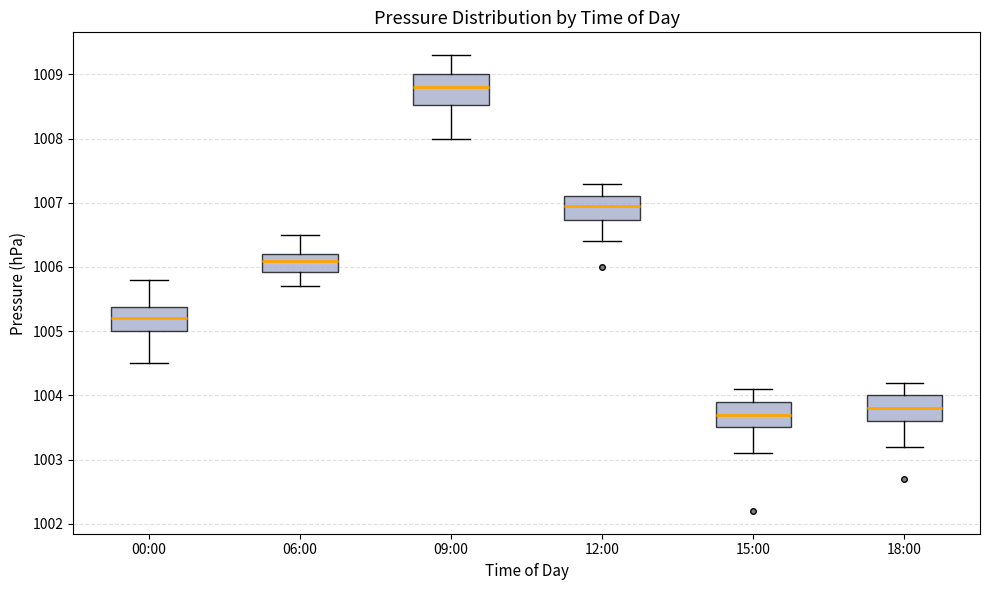

Reading left to right, transcribe this box plot: for each box, give where its median line is, the range the box spans, and where its two whiskers end, as read against the y-axis. The values are not printed on the chart, so give them approximately, as read against the axis.

00:00: median 1005.2, box 1005.0 to 1005.4, whiskers 1004.5 to 1005.8
06:00: median 1006.1, box 1005.9 to 1006.2, whiskers 1005.7 to 1006.5
09:00: median 1008.8, box 1008.5 to 1009.0, whiskers 1008.0 to 1009.3
12:00: median 1007.0, box 1006.7 to 1007.1, whiskers 1006.4 to 1007.3
15:00: median 1003.7, box 1003.5 to 1003.9, whiskers 1003.1 to 1004.1
18:00: median 1003.8, box 1003.6 to 1004.0, whiskers 1003.2 to 1004.2